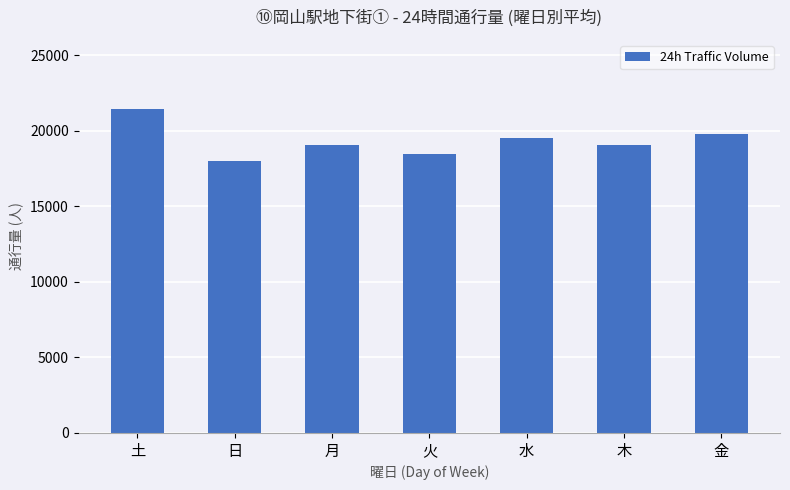

What is the greatest value displayed?

21423